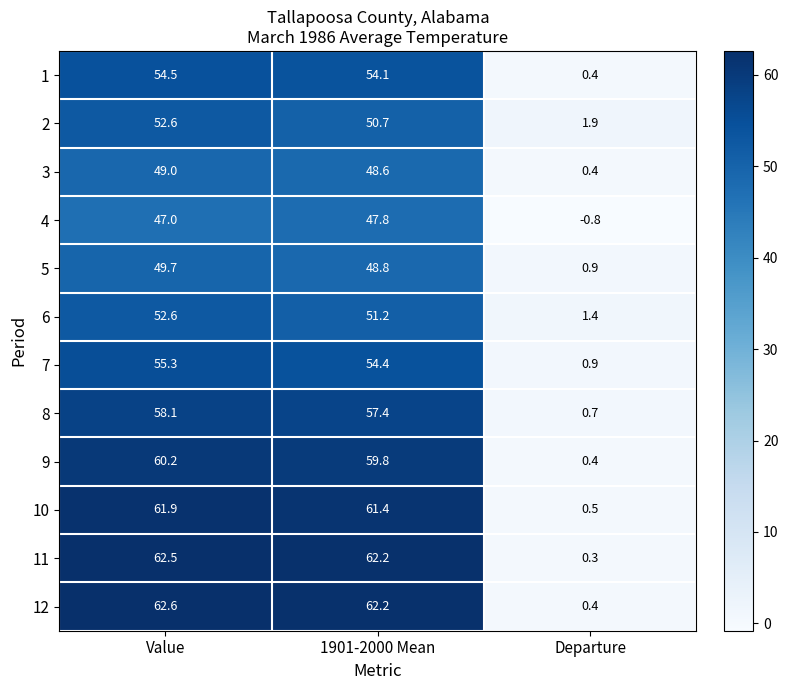

What is the difference between the highest and lowest values at Value?

15.6